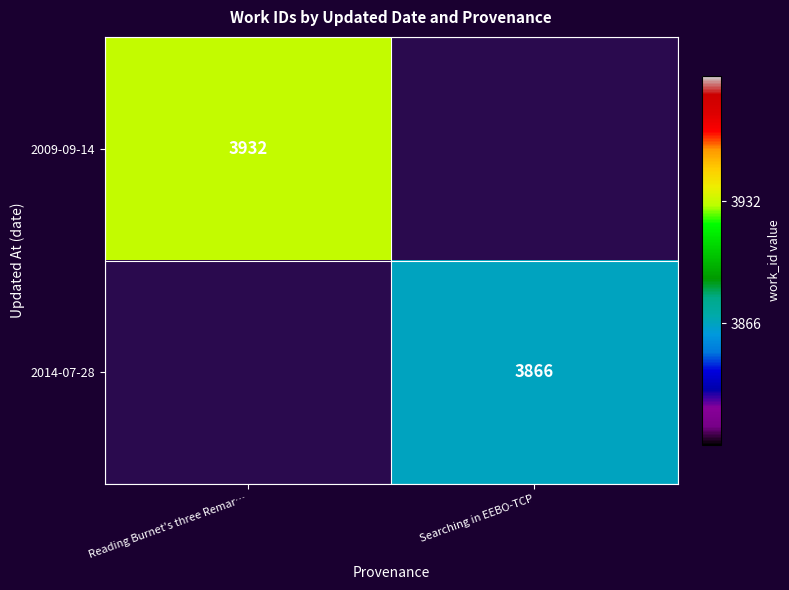

True or false: 2009-09-14 has a value of 6270.3 at Reading Burnet's three Remar….

False